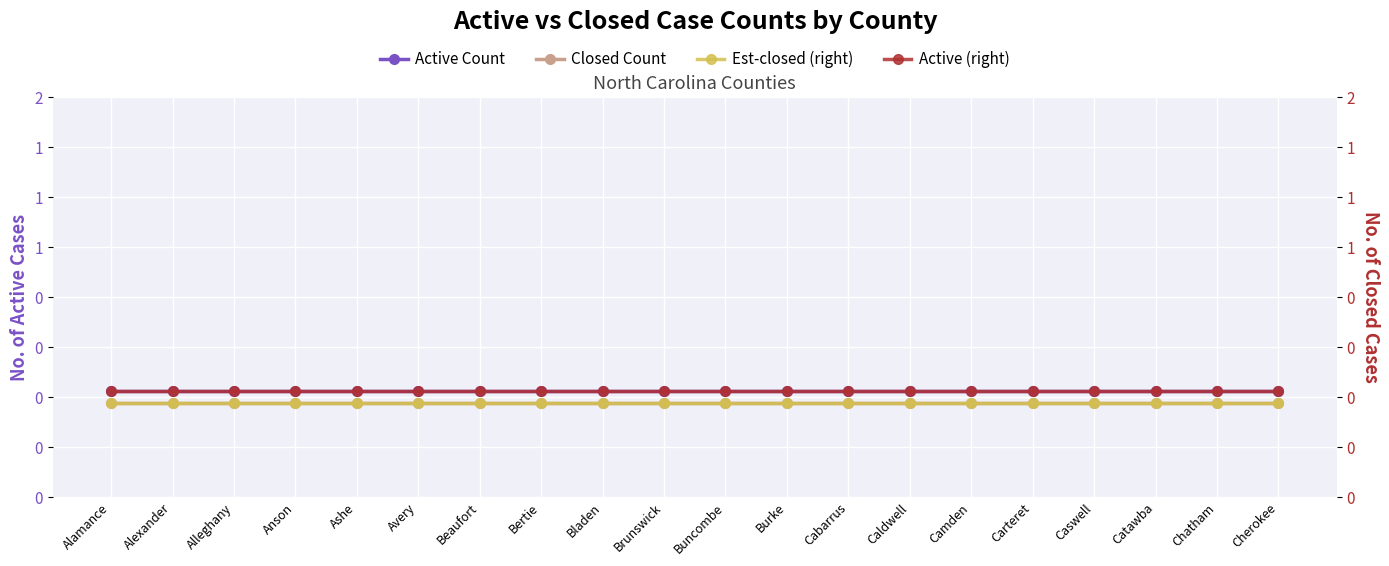

True or false: CLOSED COUNT (left axis) and CLOSED COUNT (right axis) intersect in this chart.

False